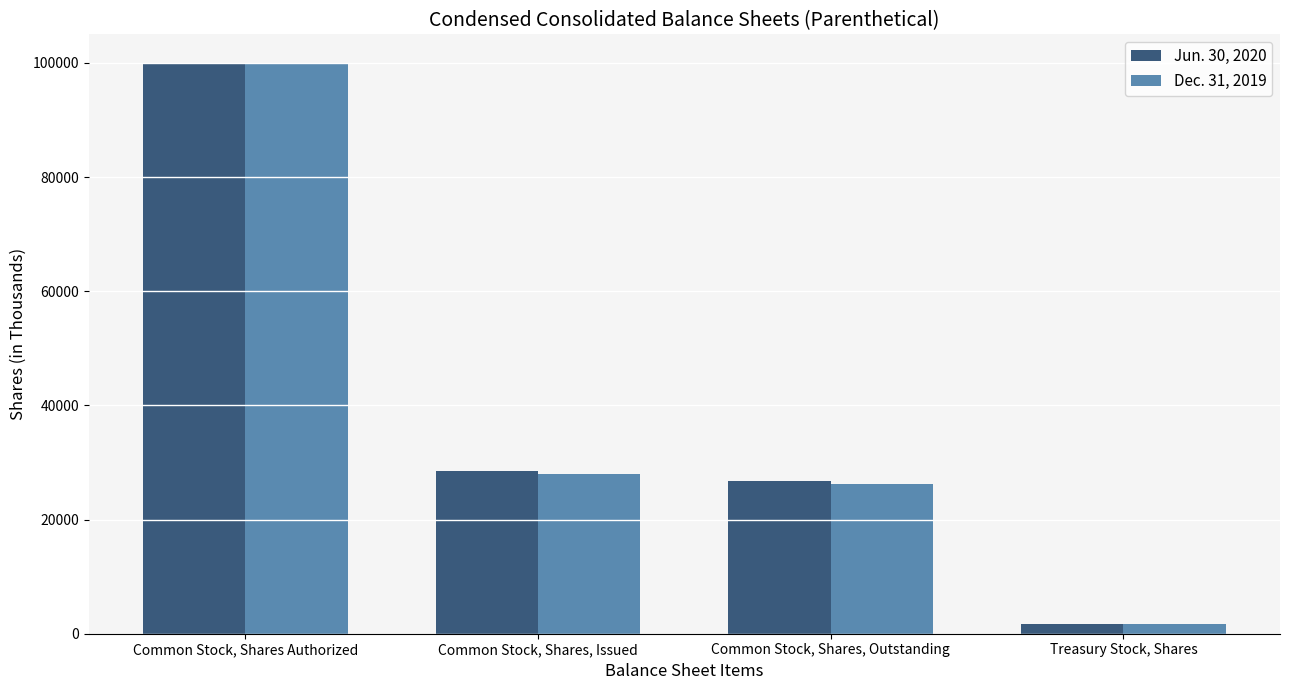

Where is Jun. 30, 2020 nearest to the value 50827?

Common Stock, Shares, Issued